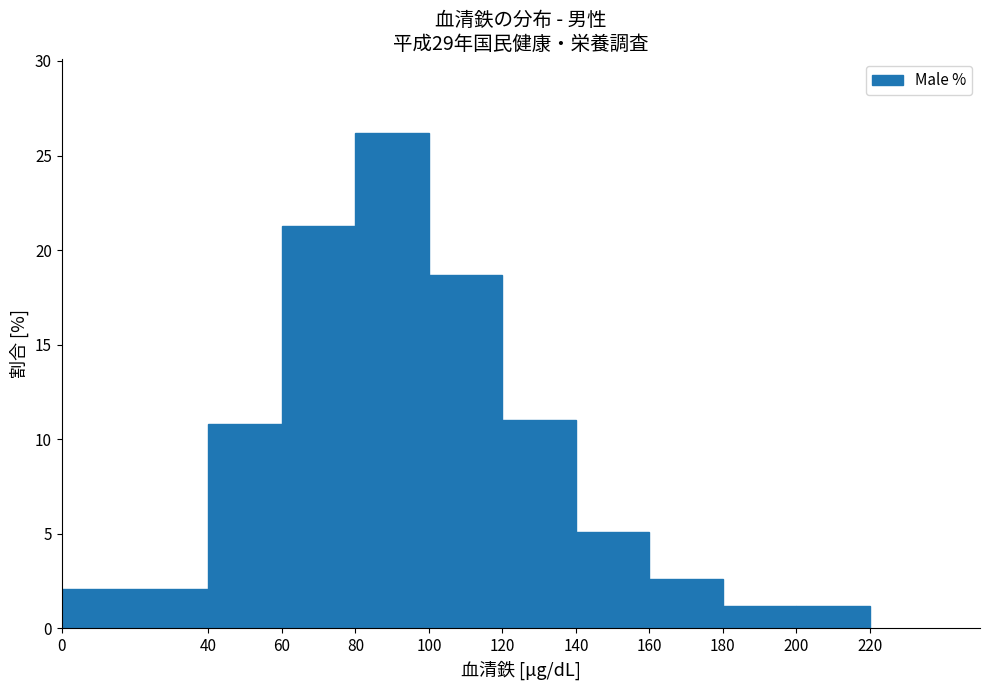

Reading left to right, list every bar in this chart as the range it spans on the x-axis followed by its height. The values are not printed on the chart, so give them approximately, as read against the axis.

0 to 40: 2.0
40 to 60: 11.0
60 to 80: 21.5
80 to 100: 26.0
100 to 120: 18.5
120 to 140: 11.0
140 to 160: 5.0
160 to 180: 2.5
180 to 200: 1.0
200 to 220: 1.0